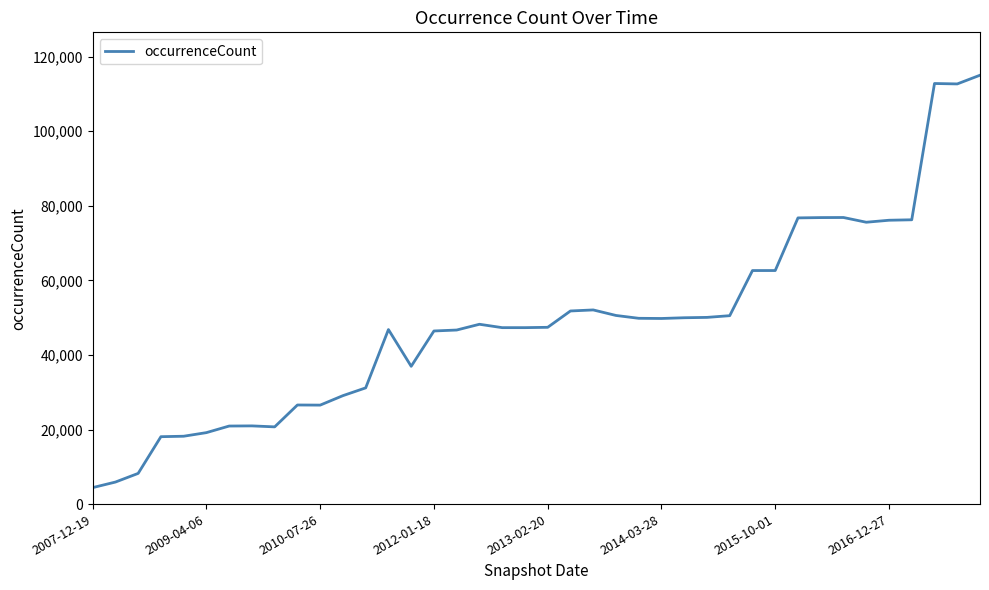

Does the chart have visible grid lines?

No